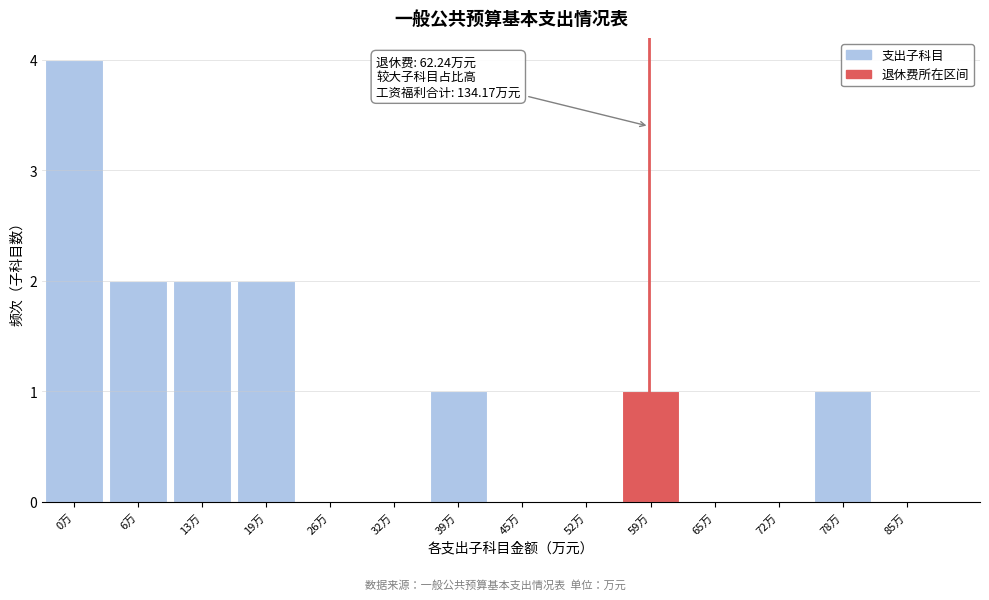

Reading left to right, list all the values displayed in this chart.

0万=4	6万=2	13万=2	19万=2	26万=0	32万=0	39万=1	45万=0	52万=0	59万=1	65万=0	72万=0	78万=1	85万=0